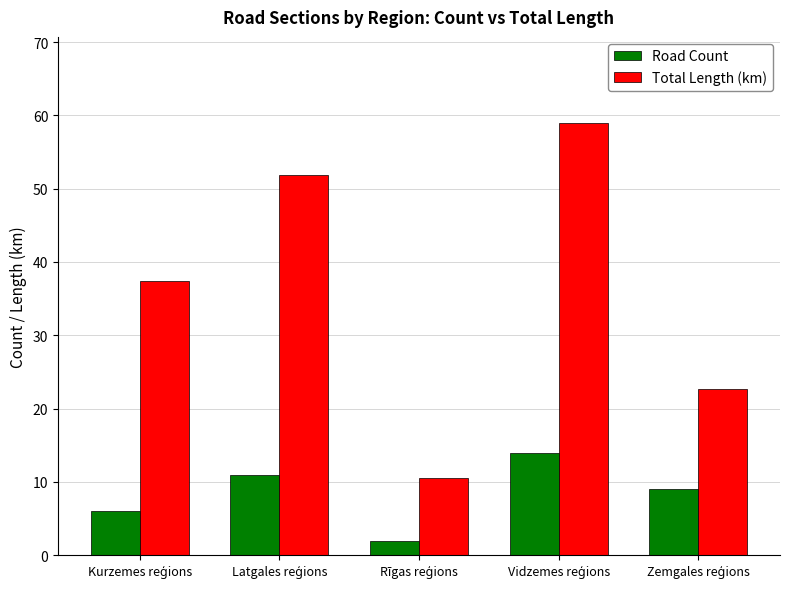

Rank the series by their maximum value, from highest to lowest.

Total Length (km), Road Count